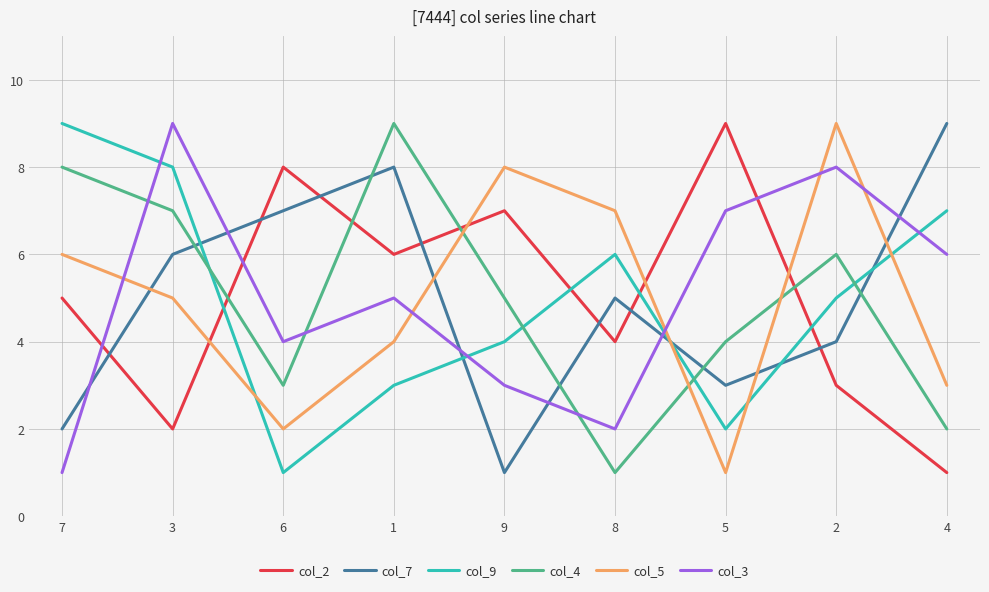

After their last crossing, which series has the higher values: col_4 or col_5?

col_5